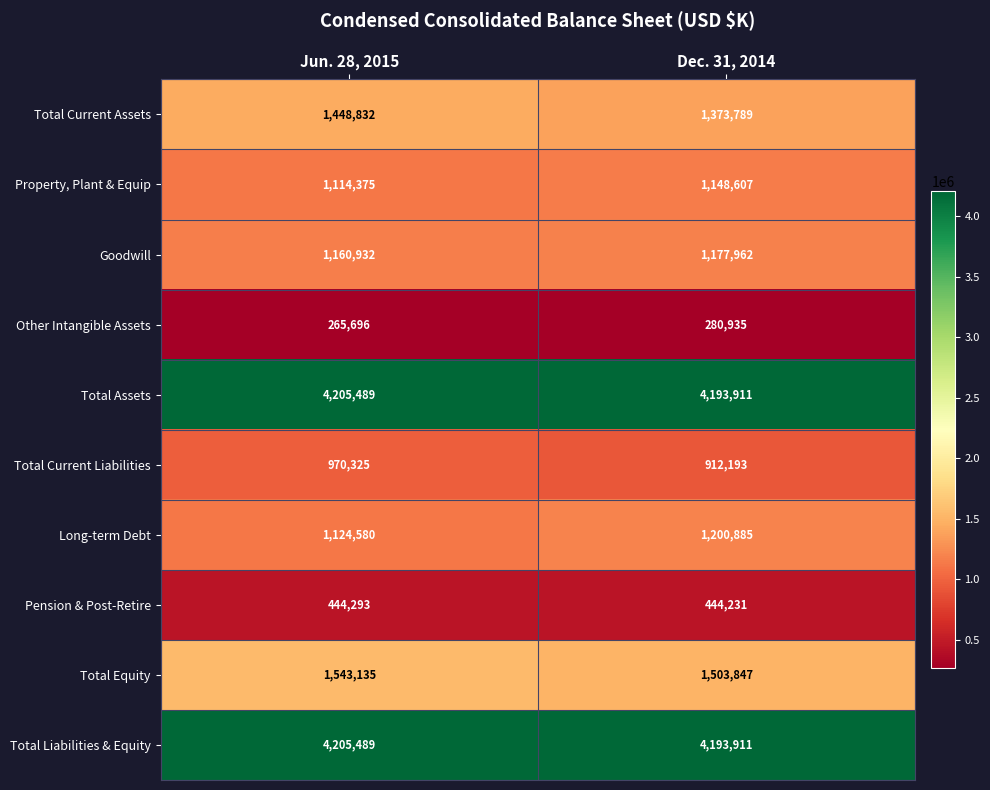

What is the total value across all series at Dec. 31, 2014?

16430271